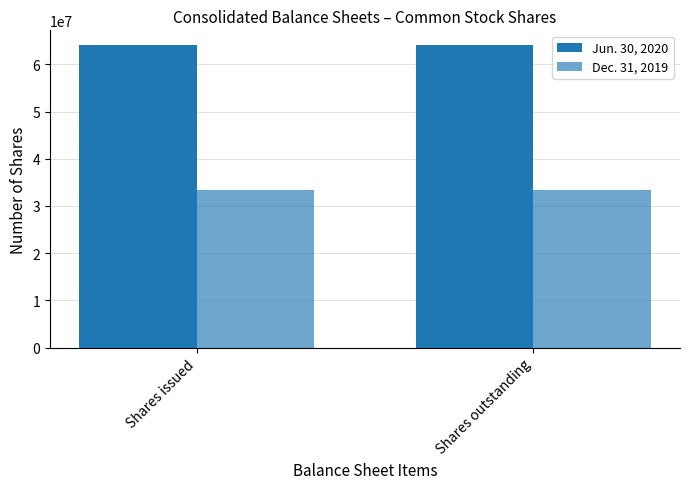

At which category is the sum across all series the highest?

Shares issued